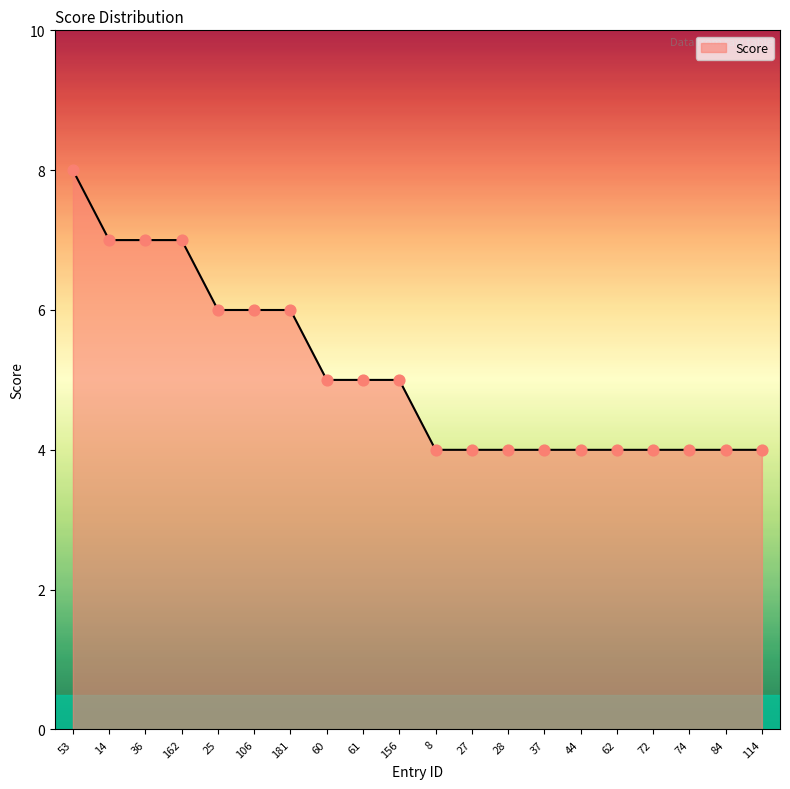

Which has a higher value, 36 or 84?

36